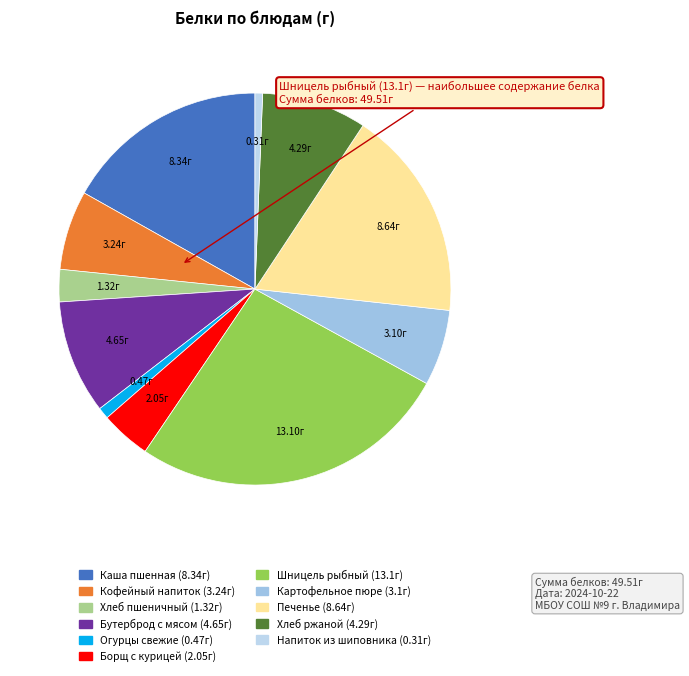

How many segments does this pie chart have?

11